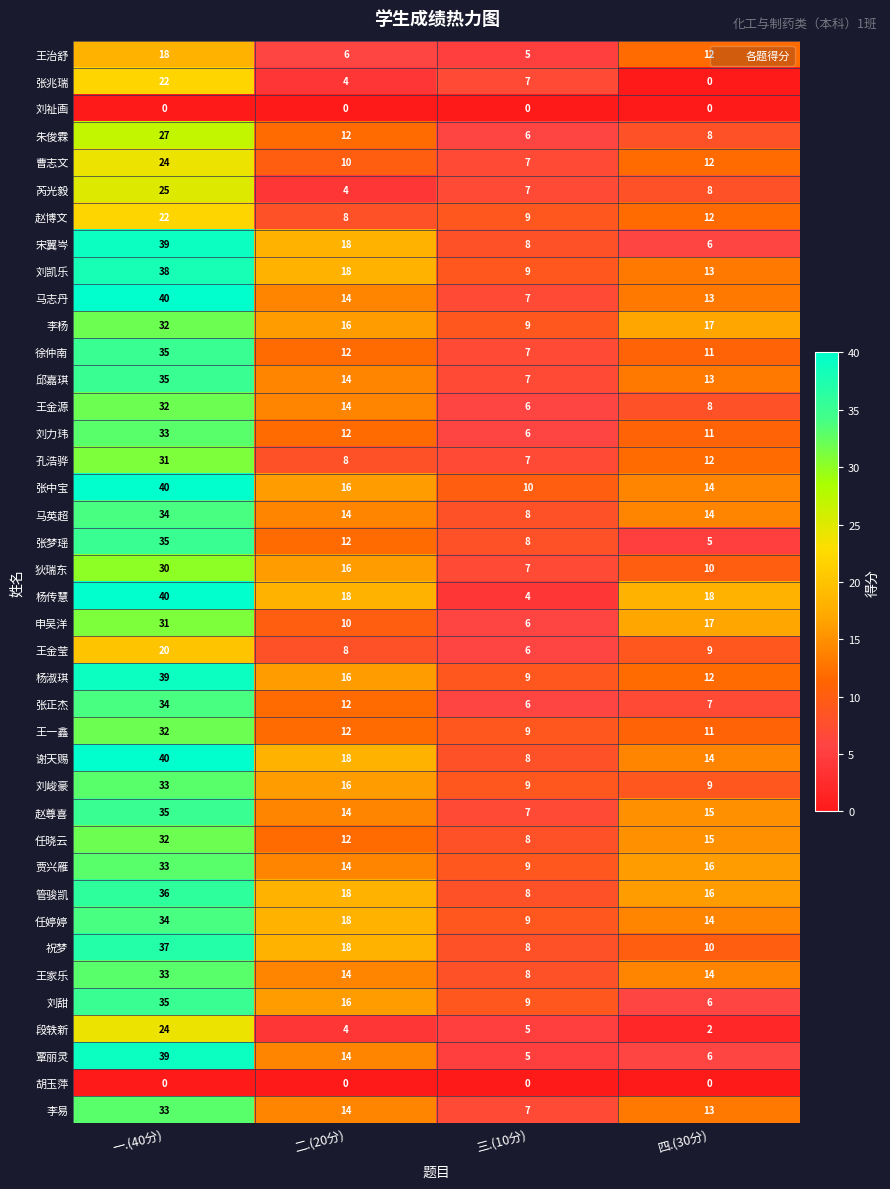

What is the total value across all series at 三.(10分)?

280